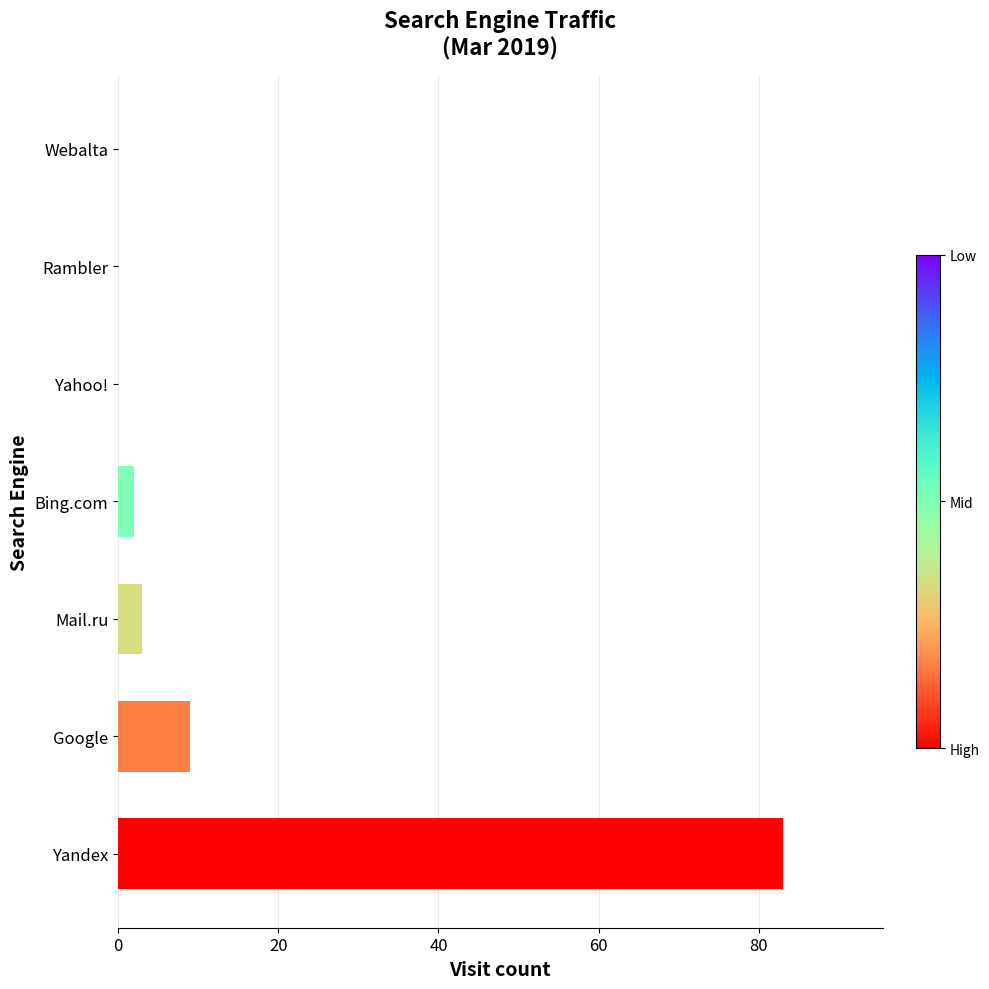

At which label is the value closest to 41?

Google